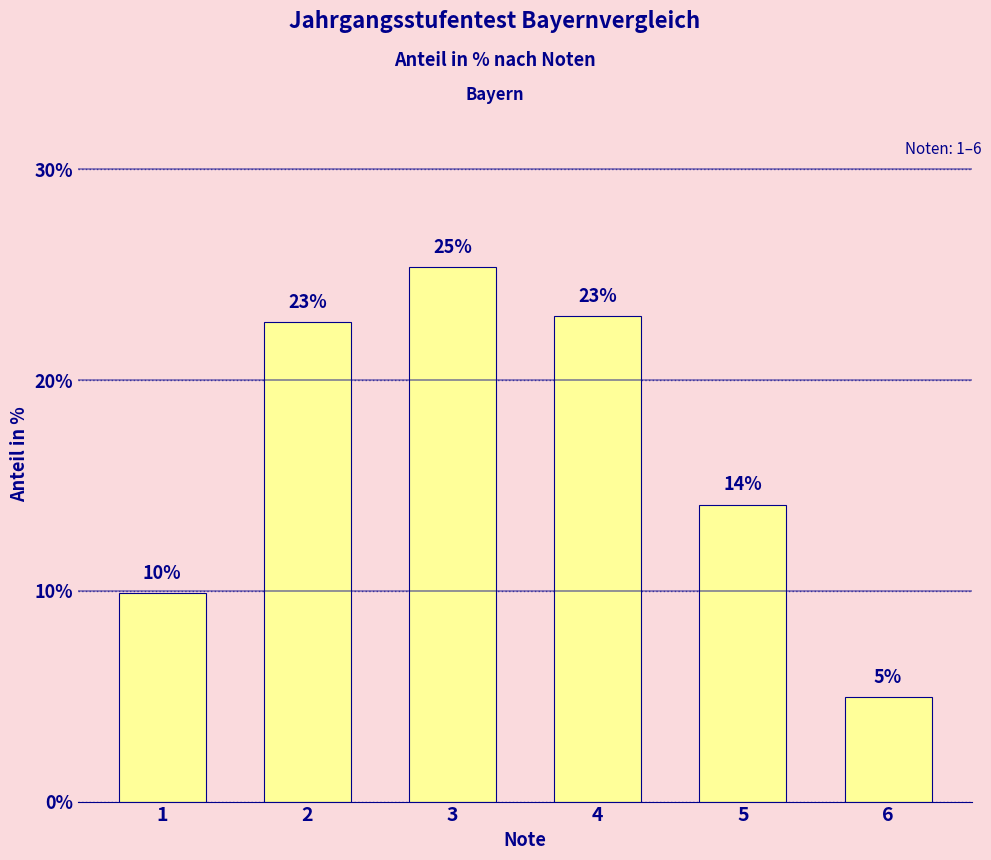

Are the bars horizontal?

No